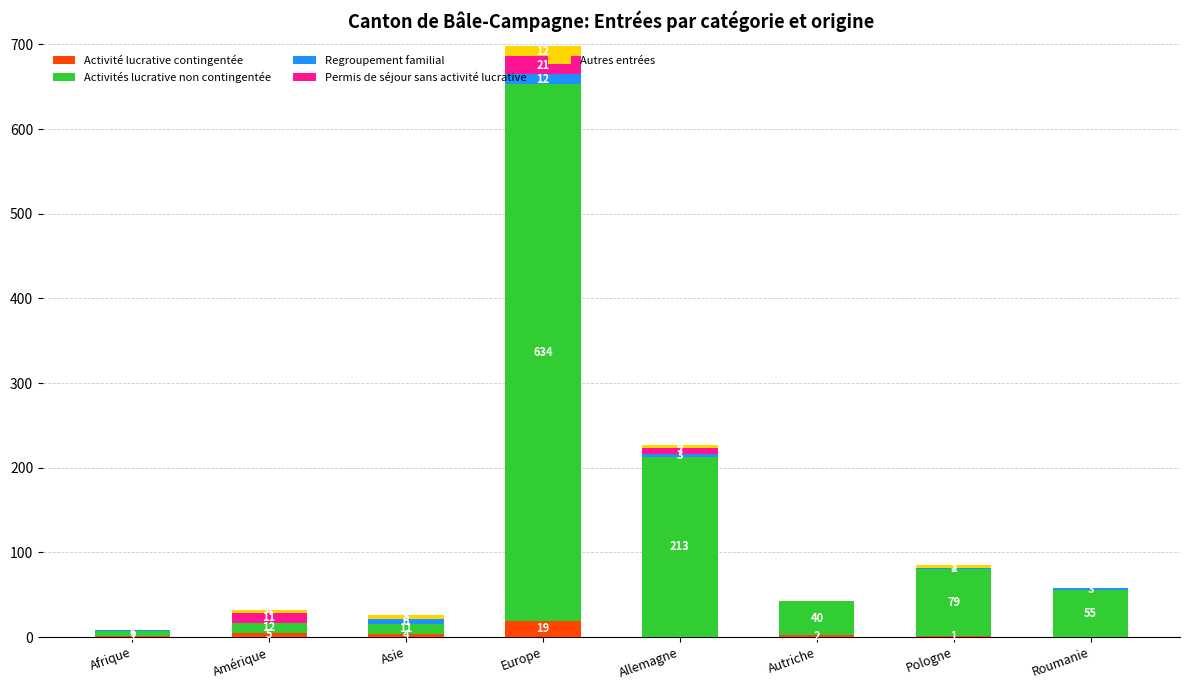

What is the total value across all series at Asie?

26